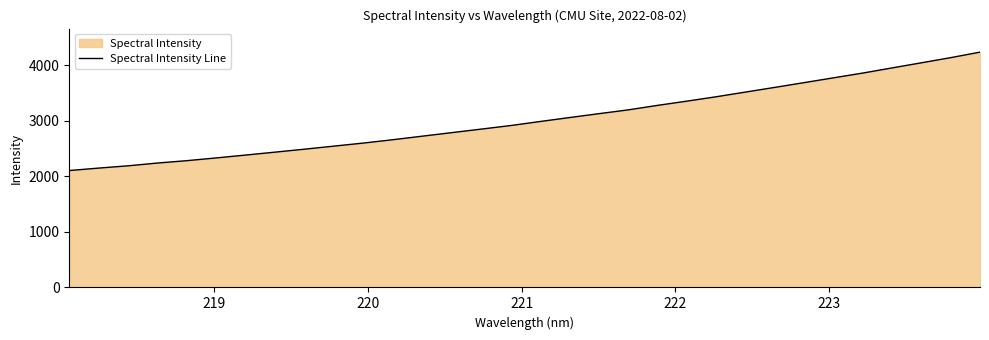

What is the difference between the maximum and minimum values?

2130.2